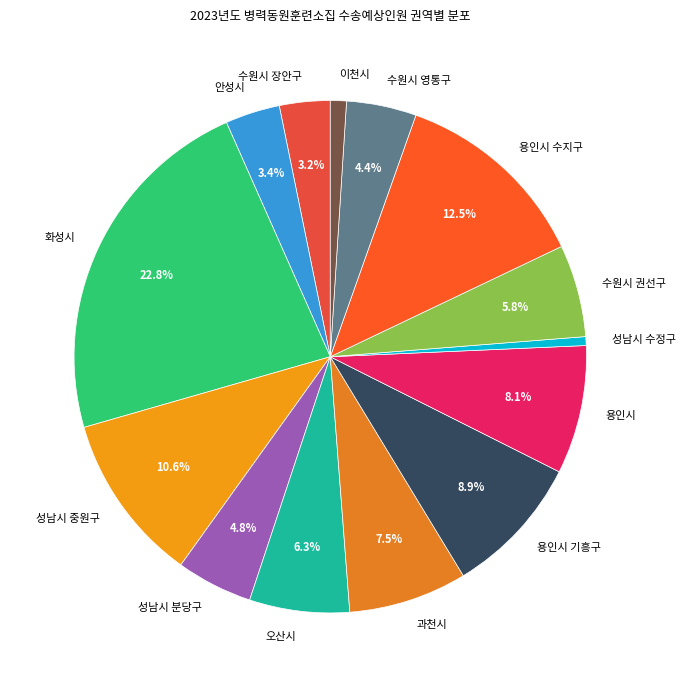

True or false: 성남시 수정구 accounts for 1% of the total.

True